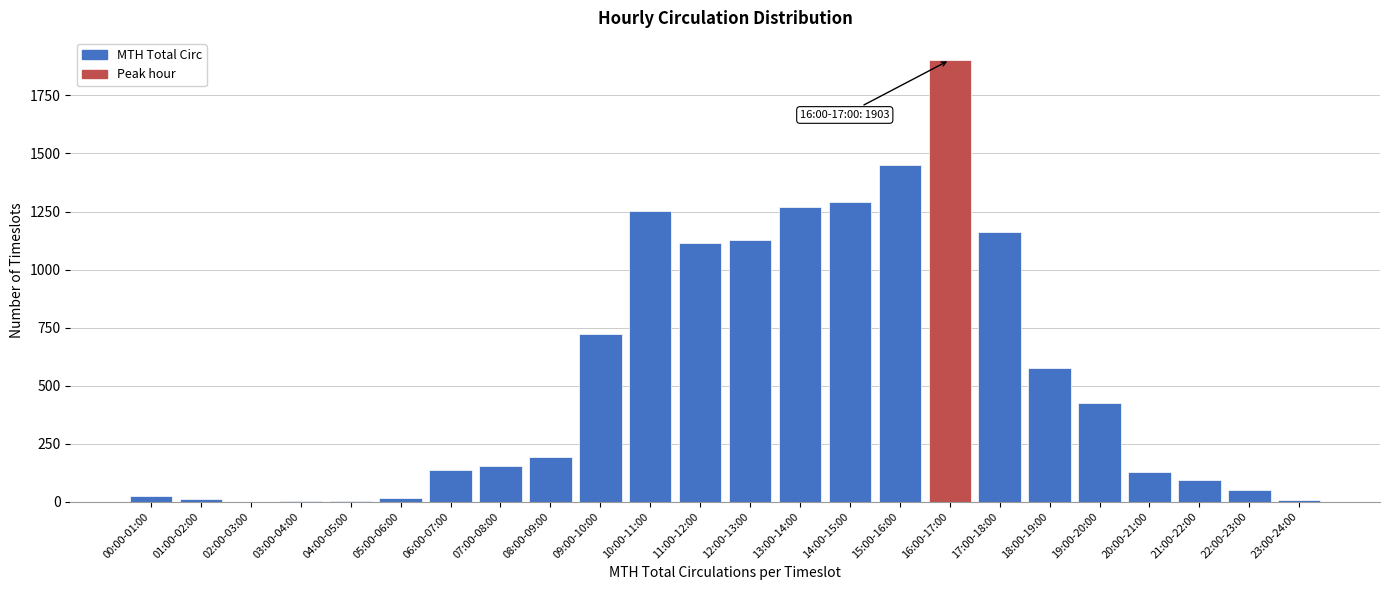

Between 07:00-08:00 and 22:00-23:00, which is larger?

07:00-08:00